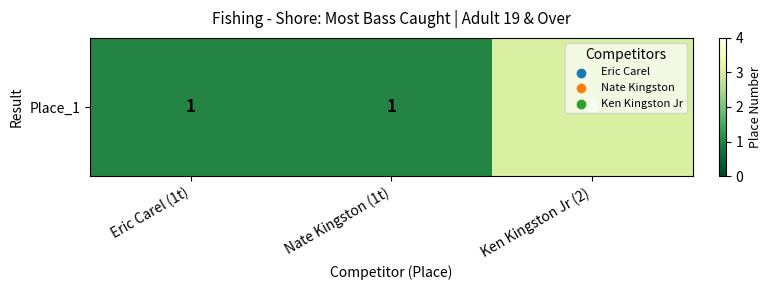

True or false: the data shows 1 at Ken Kingston Jr (2).

False